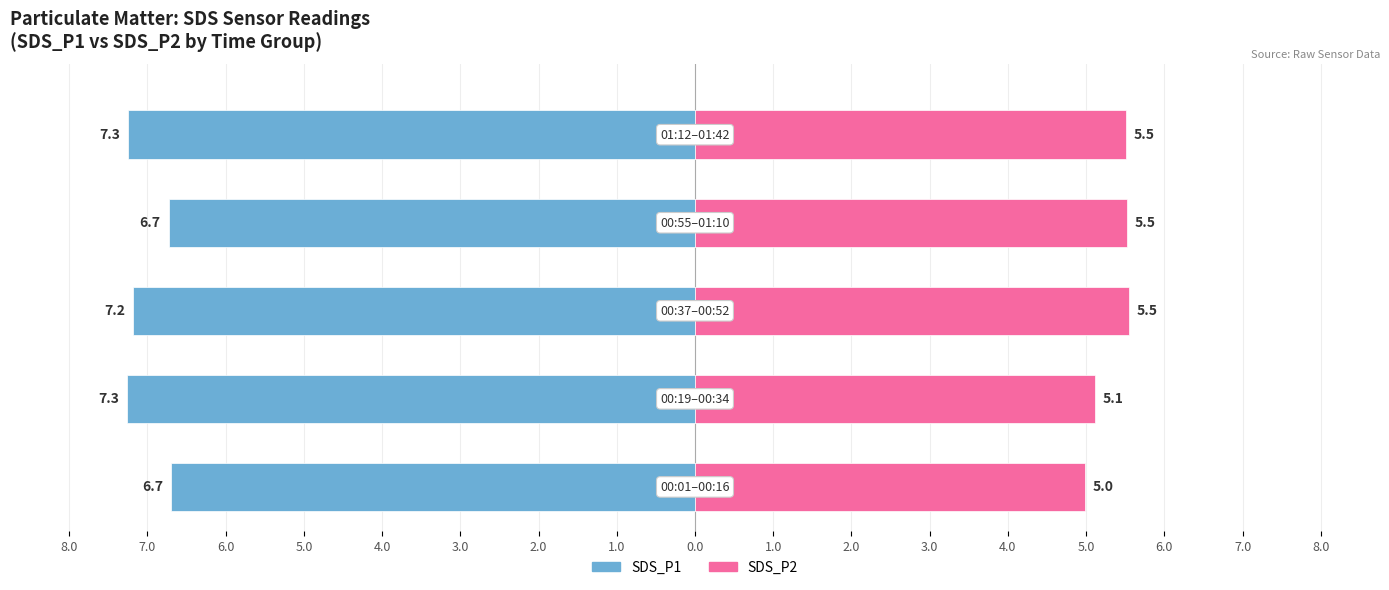

Reading left to right, extract all data points from this chart.

SDS_P1: -6.7	-7.3	-7.2	-6.7	-7.3
SDS_P2: 5.0	5.1	5.5	5.5	5.5